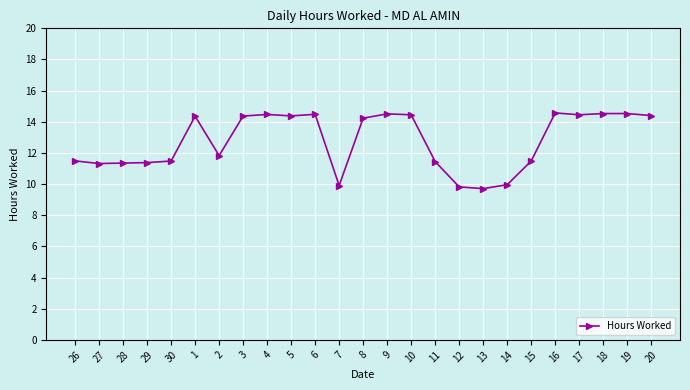

Approximately how many times larger is the value at 12 compared to 19?

0.7